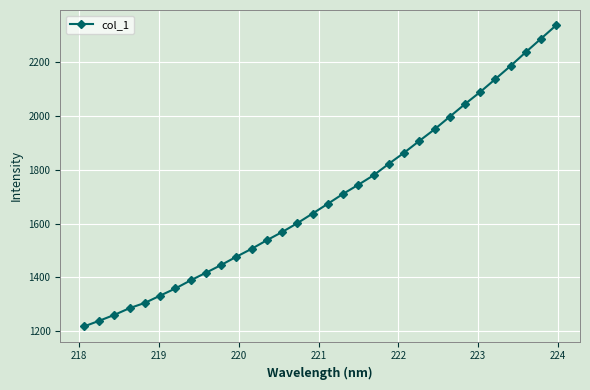

What is the maximum value shown in the chart?

2339.3